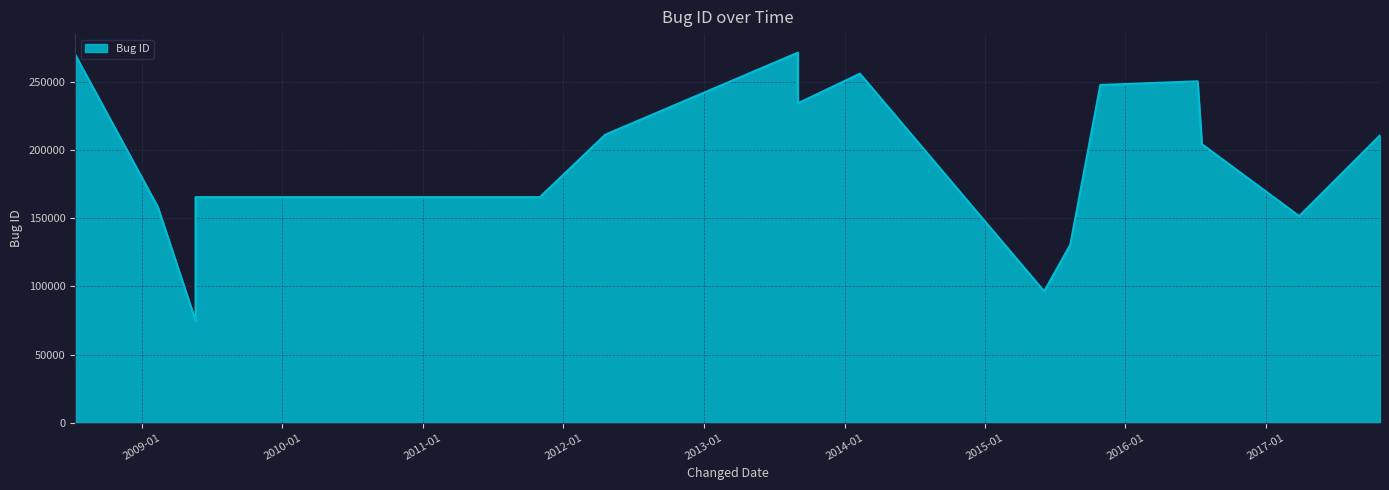

How many points are higher than both their immediate neighbors (excluding endpoints)?

3